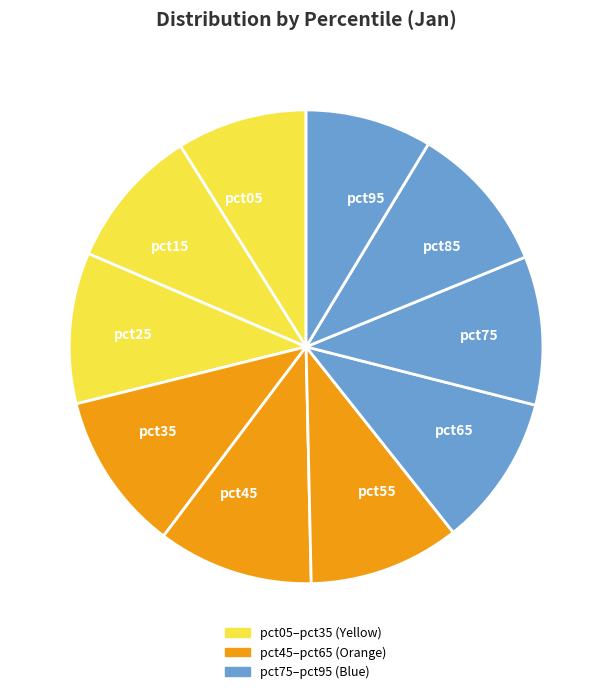

Combined, do pct25 and pct45 account for over 50%?

No